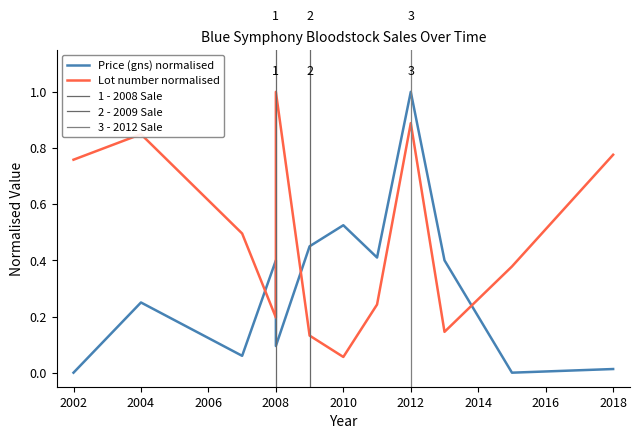

Which series ends up on top after the final intersection of Lot number normalised and Price (gns) normalised?

Lot number normalised